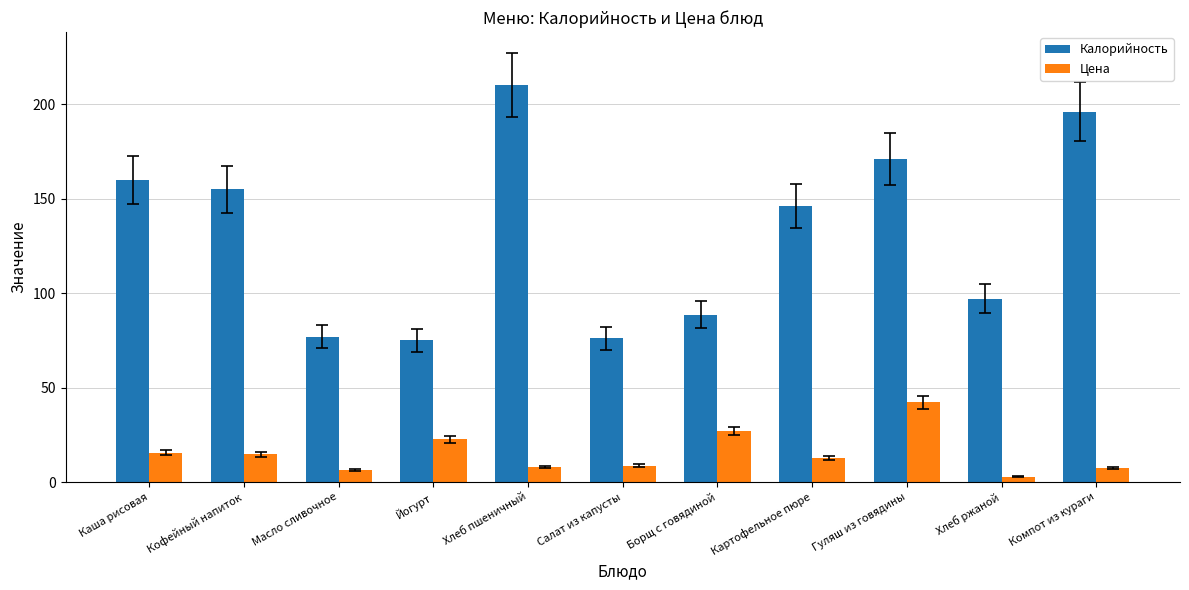

At which label is Цена closest to 22?

Йогурт